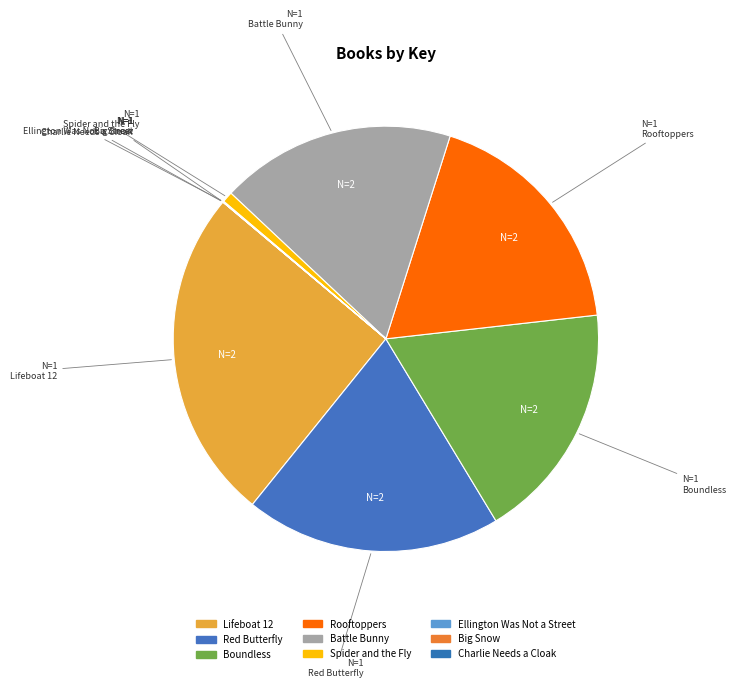

Which has a higher value, Charlie Needs a Cloak or Spider and the Fly?

Spider and the Fly